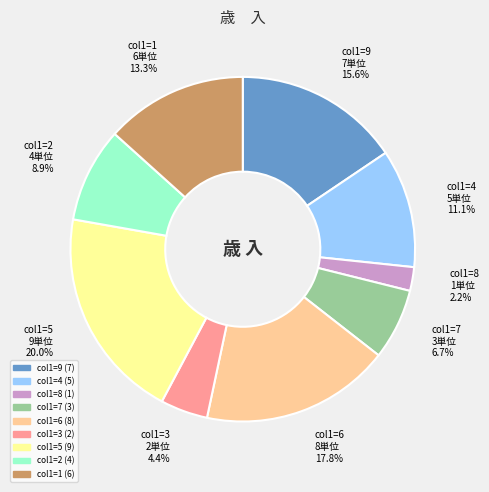

Count the number of slices in the pie.

9